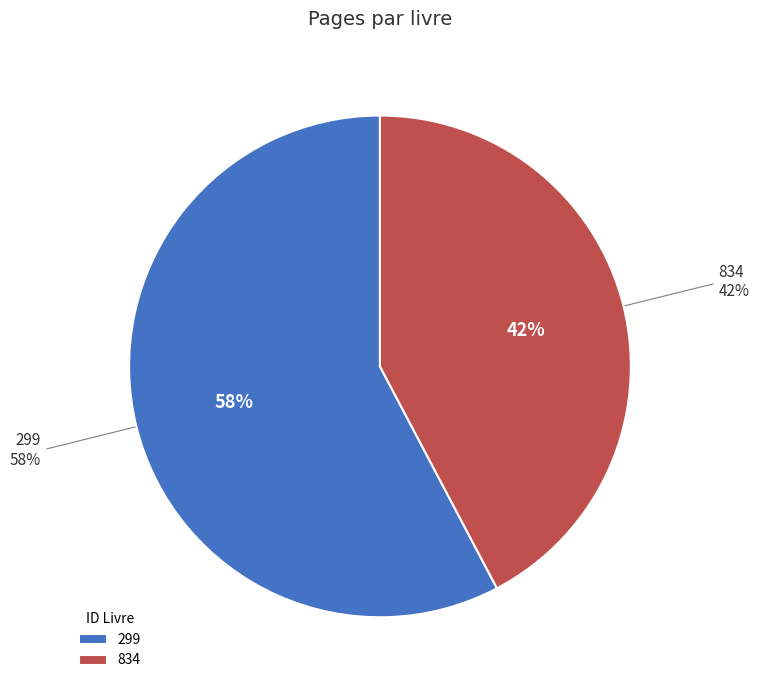

To the nearest percent, what portion does 834 represent?

42%